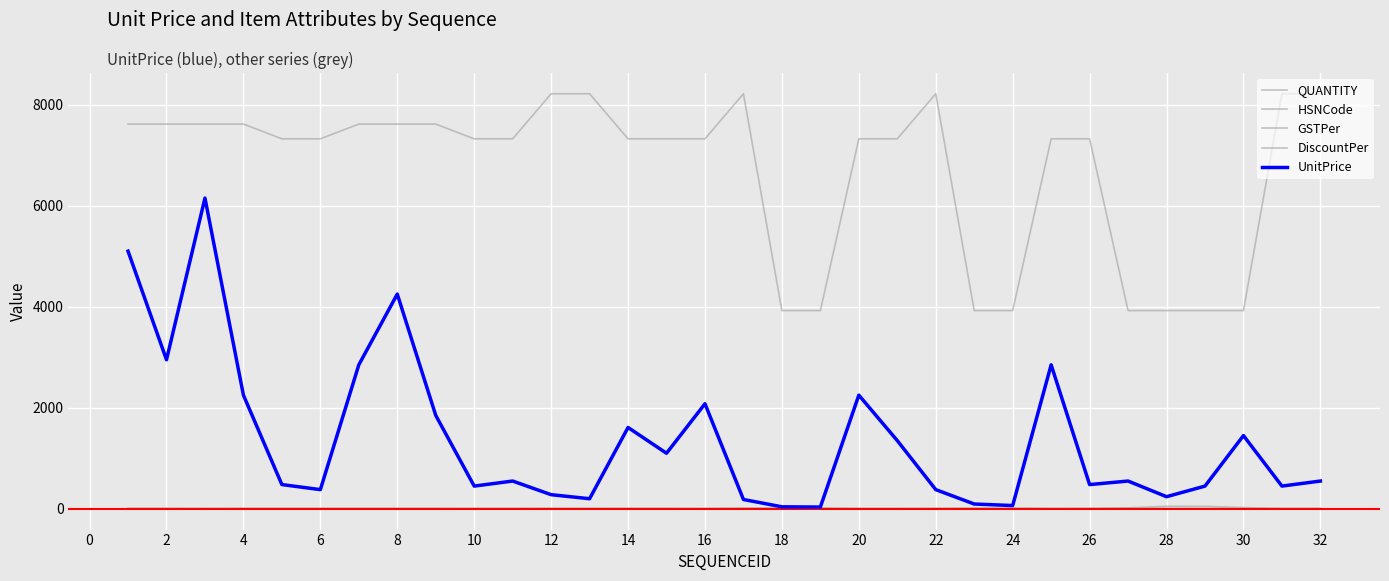

How many lines are shown in the chart?

5